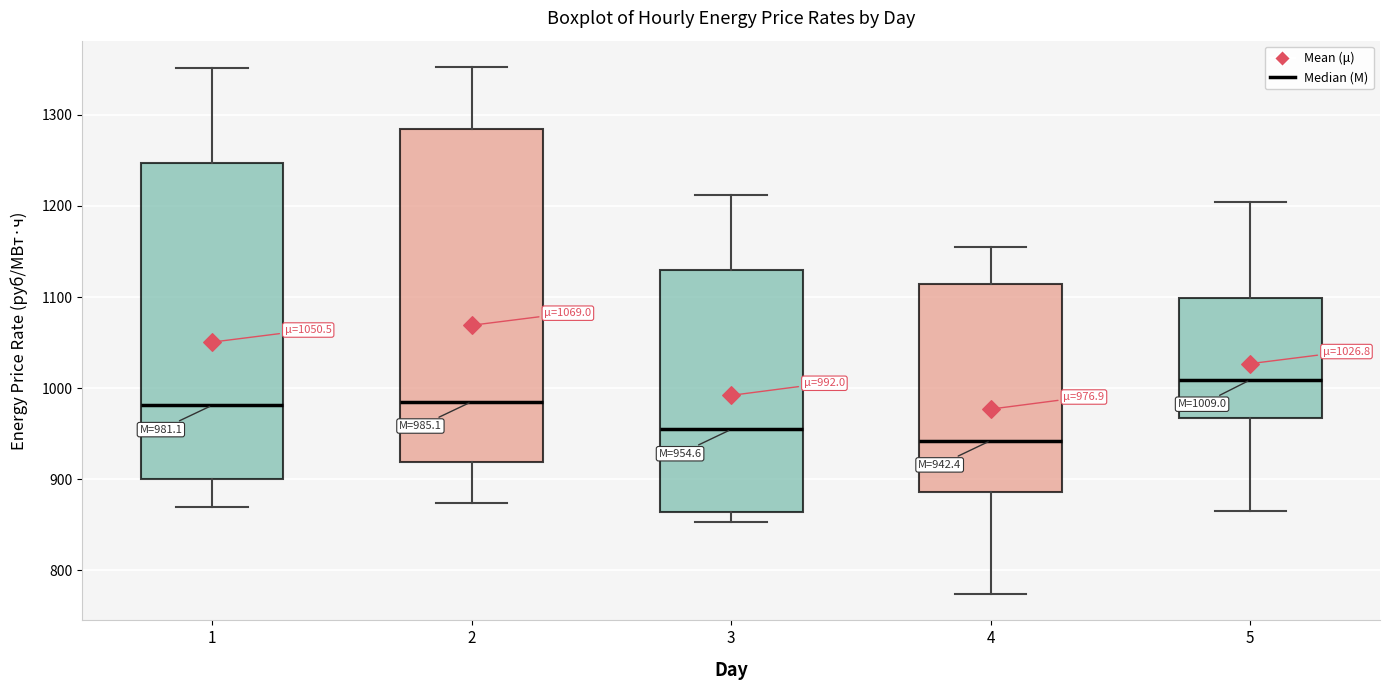

Which box is the tallest, from its lower edge to its upper edge?

2